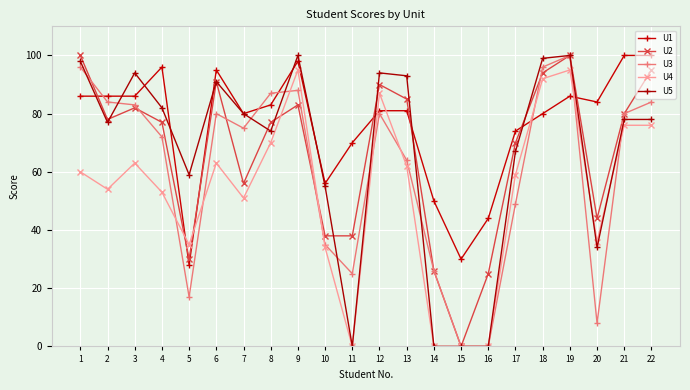

Which series changed the most between 3 and 9?

U4